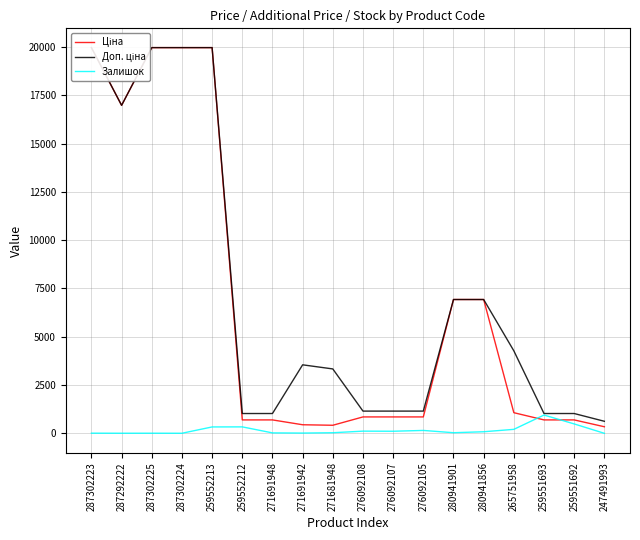

How many values in the Залишок series are below 81?

9